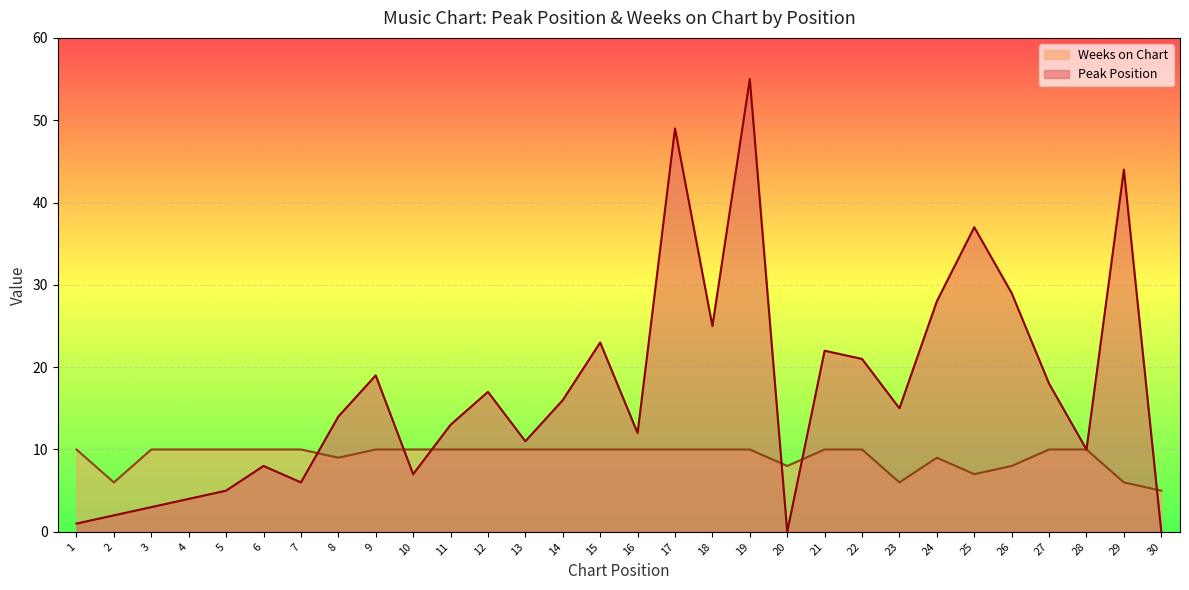

What is the average value of the Weeks on Chart series?

9